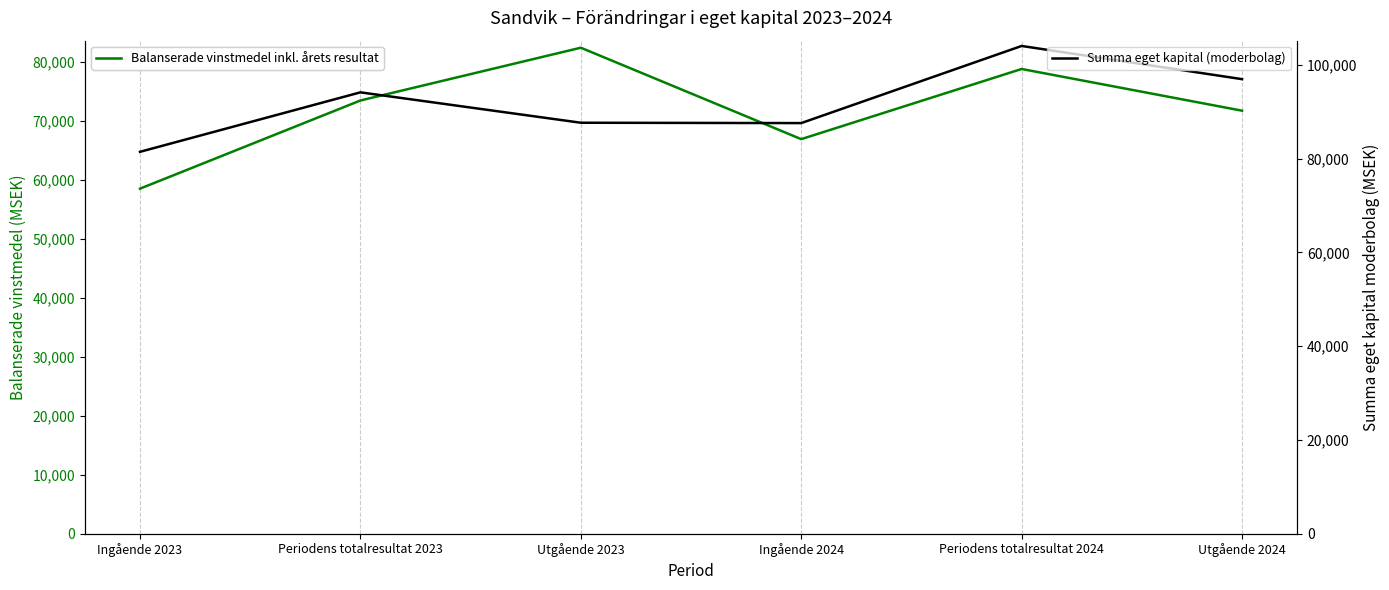

Which series changed the most between Periodens totalresultat 2023 and Utgående 2024?

Summa eget kapital (moderbolag)